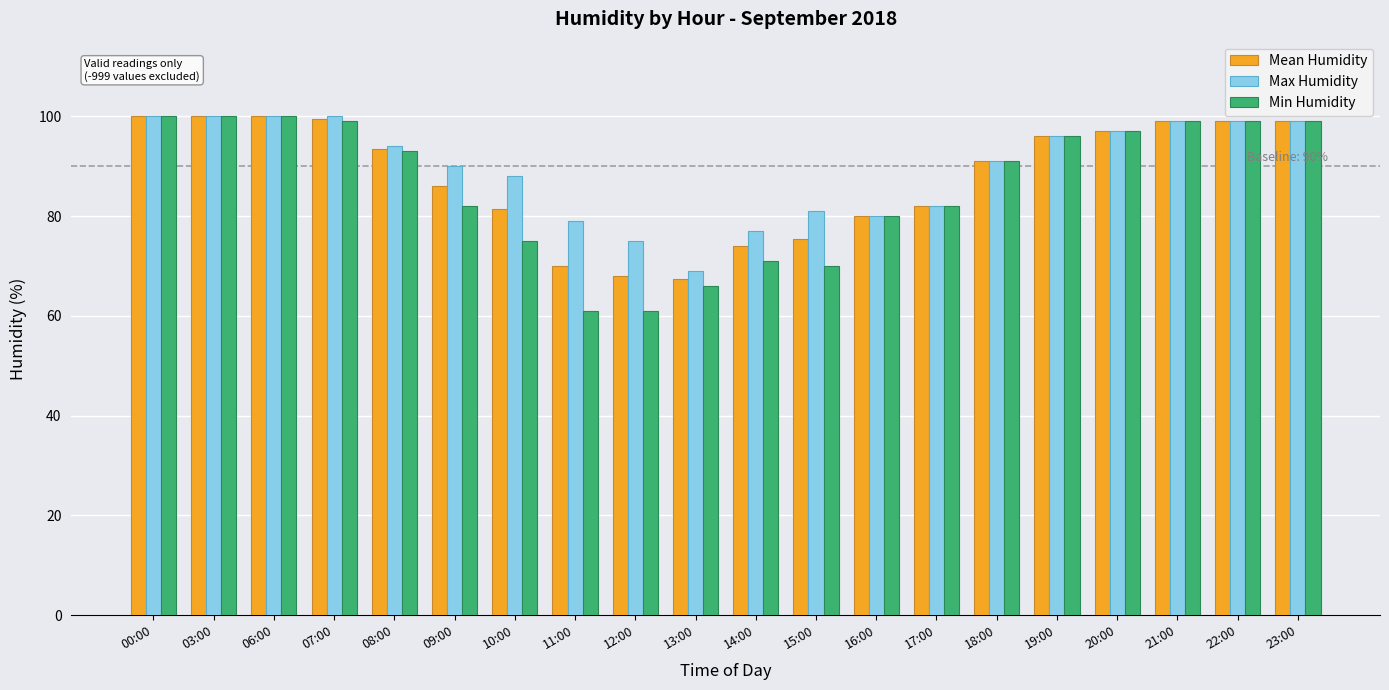

What is the total value across all series at 17:00?

246.0